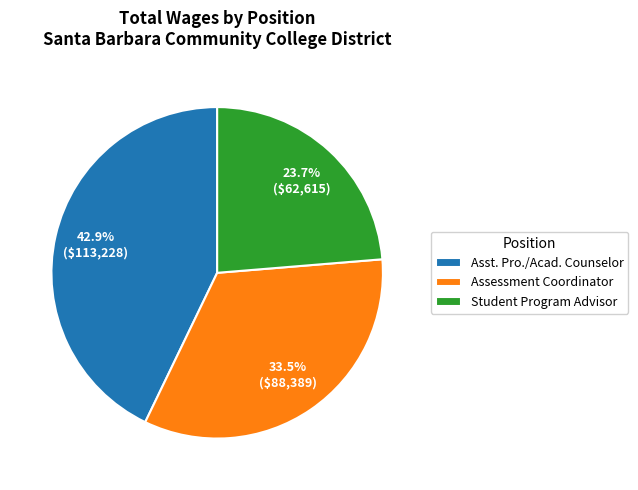

What portion of the pie excludes Student Program Advisor?

76.3%